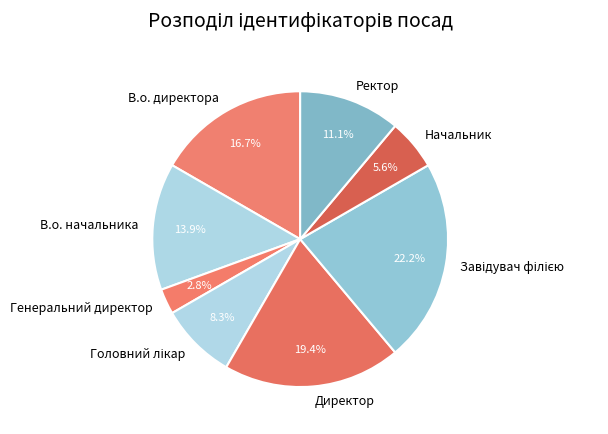

What is the smallest slice in the pie chart?

Генеральний директор